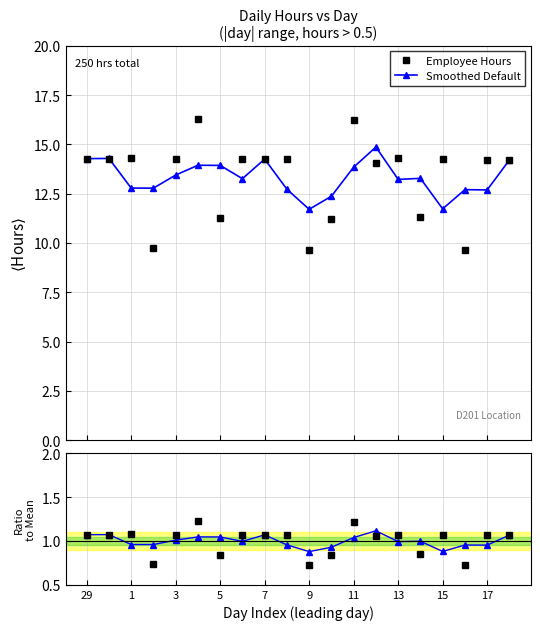

True or false: Smoothed Default and Employee Hours intersect in this chart.

True